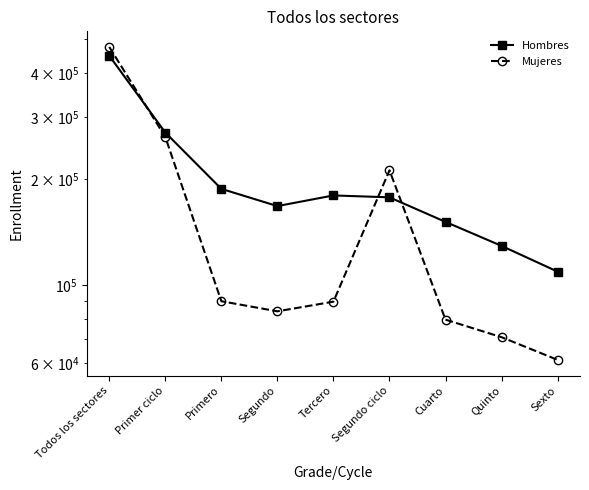

What is the maximum value shown in the chart?

475629